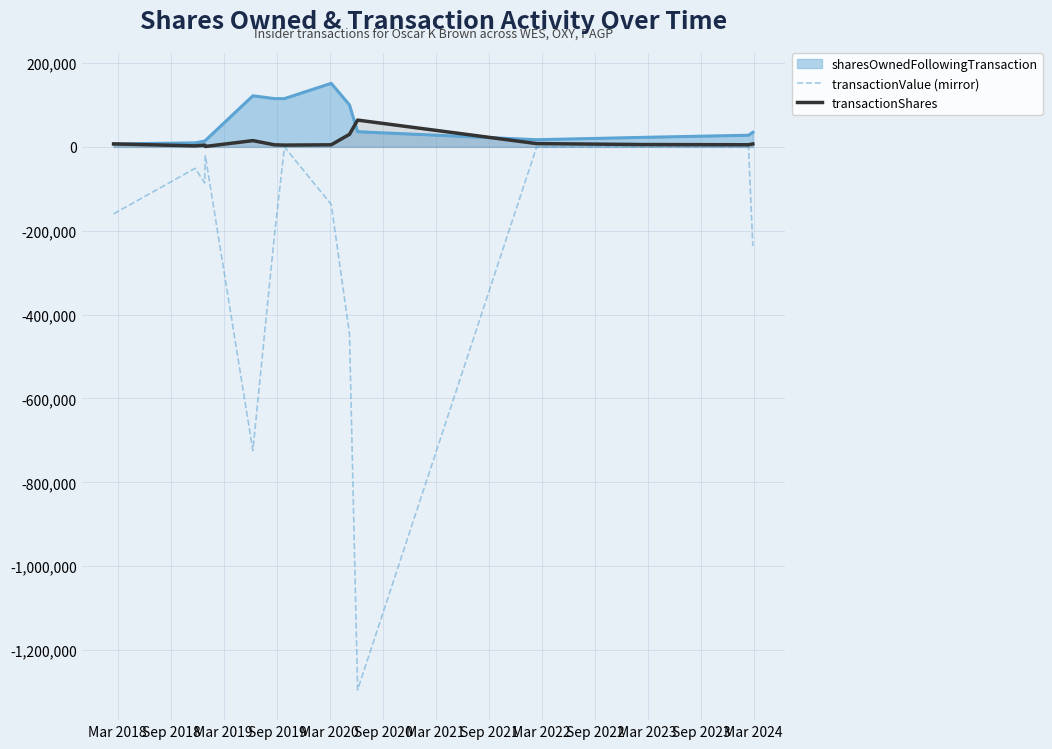

List the series in order of their overall mean, lowest first.

transactionValue (mirror), transactionShares, sharesOwnedFollowingTransaction